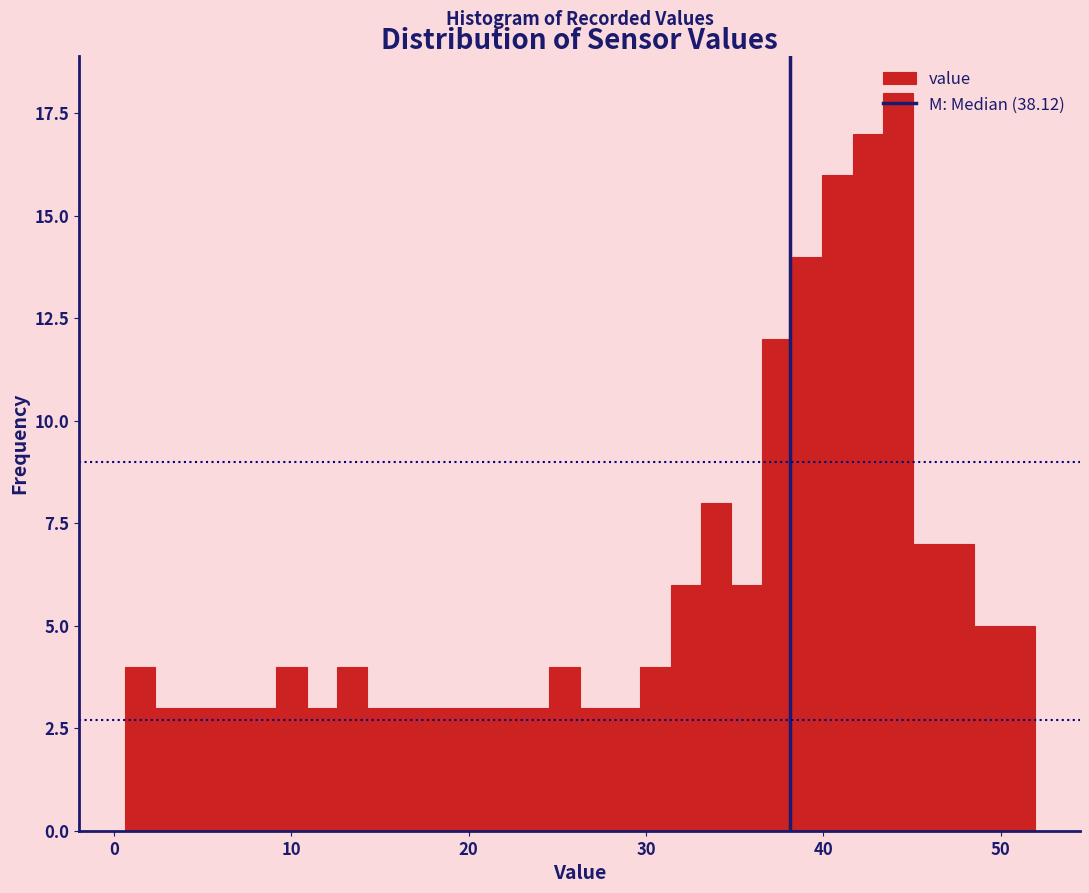

Around what value on the x-axis is the tallest bar? Give the approximate position of its centre, as read against the axis.

44